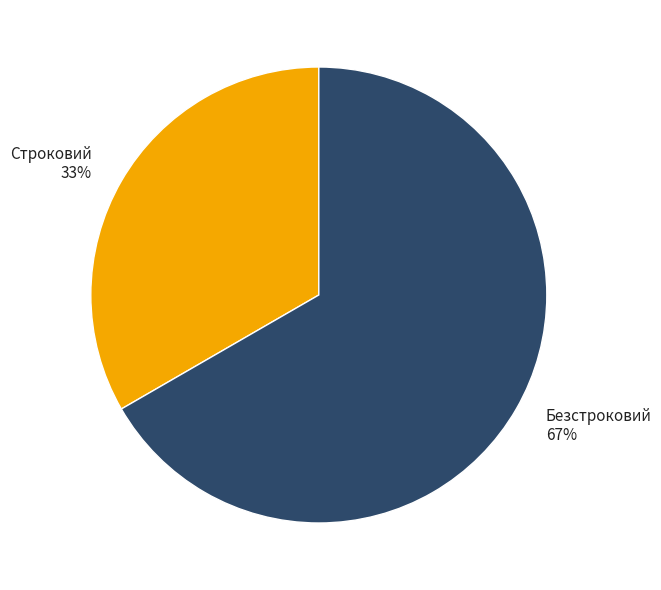

What percentage is the Строковий slice, to the nearest percent?

33%